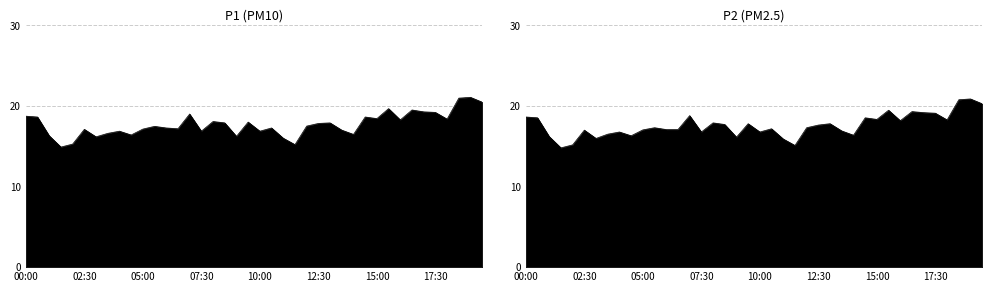

What is the value of the P1 point at the 19th from the left?

16.2